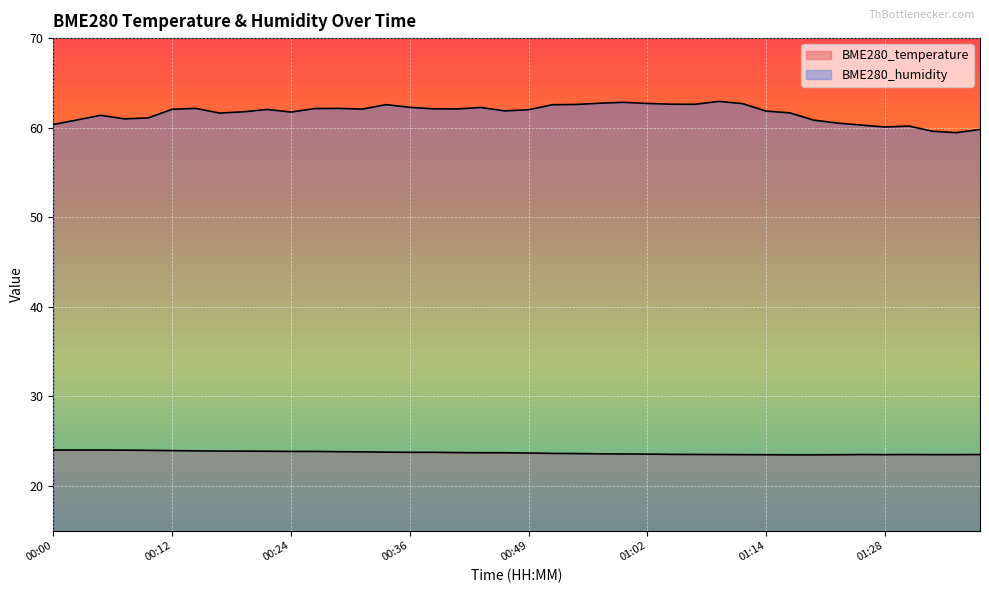

True or false: BME280_temperature has more than 0 interior local peaks.

True